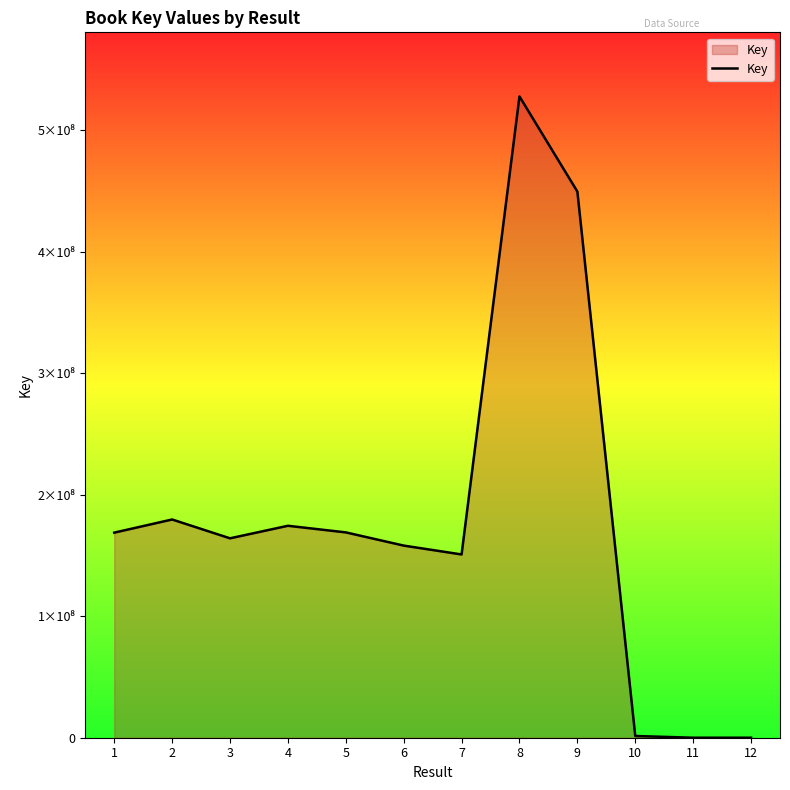

Is this an area chart (filled region under the line)?

Yes